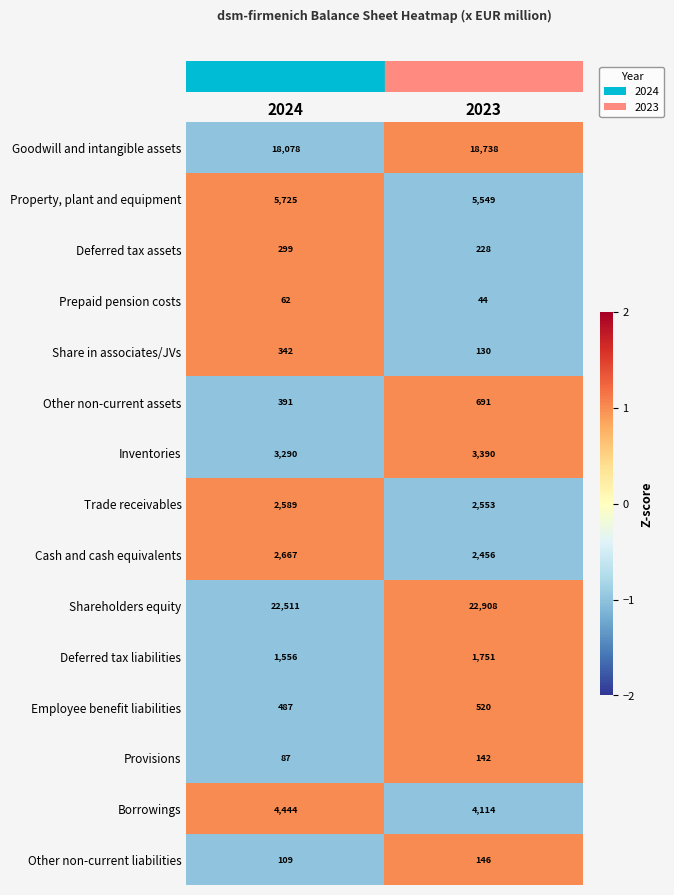

Which series has the largest range (max minus min)?

Goodwill and intangible assets